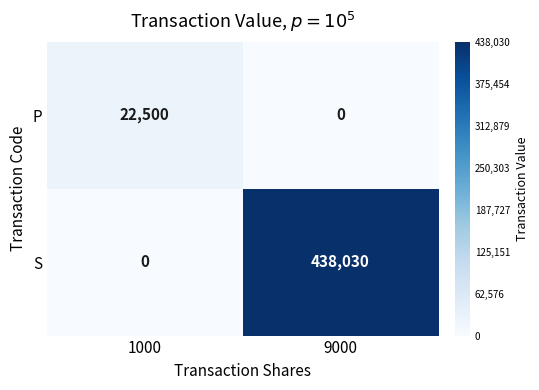

Reading right to left, transcribe all the data shown in this chart.

P: 0	22500
S: 438030	0